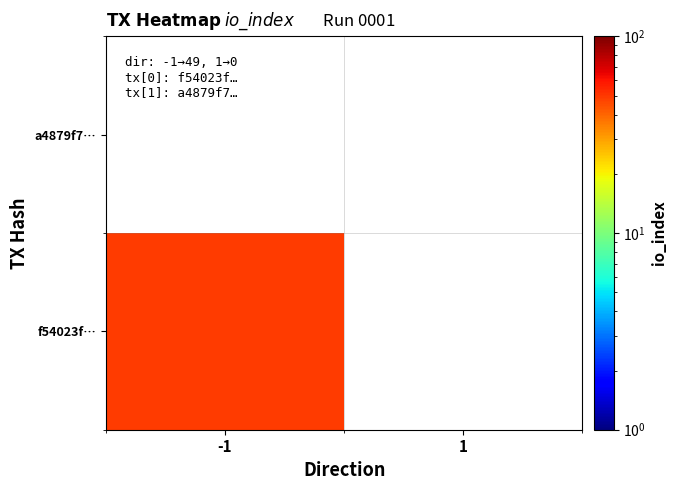

Reading left to right, what are all the values shown in this chart?

f54023f…: -1=49	1=0
a4879f7…: -1=0	1=0